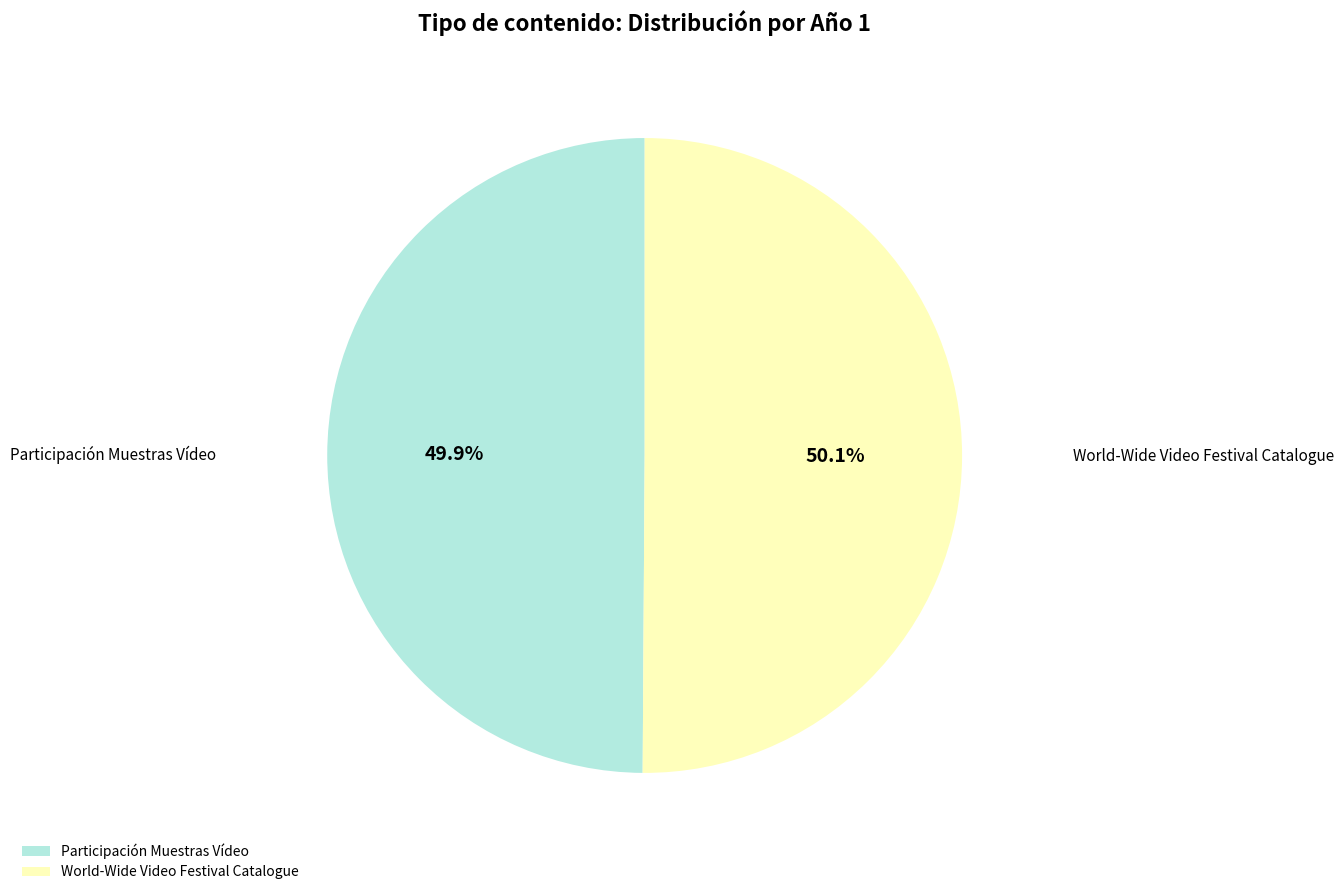

Combined, what portion of the pie is World-Wide Video Festival Catalogue and Participación Muestras Vídeo?

100.0%